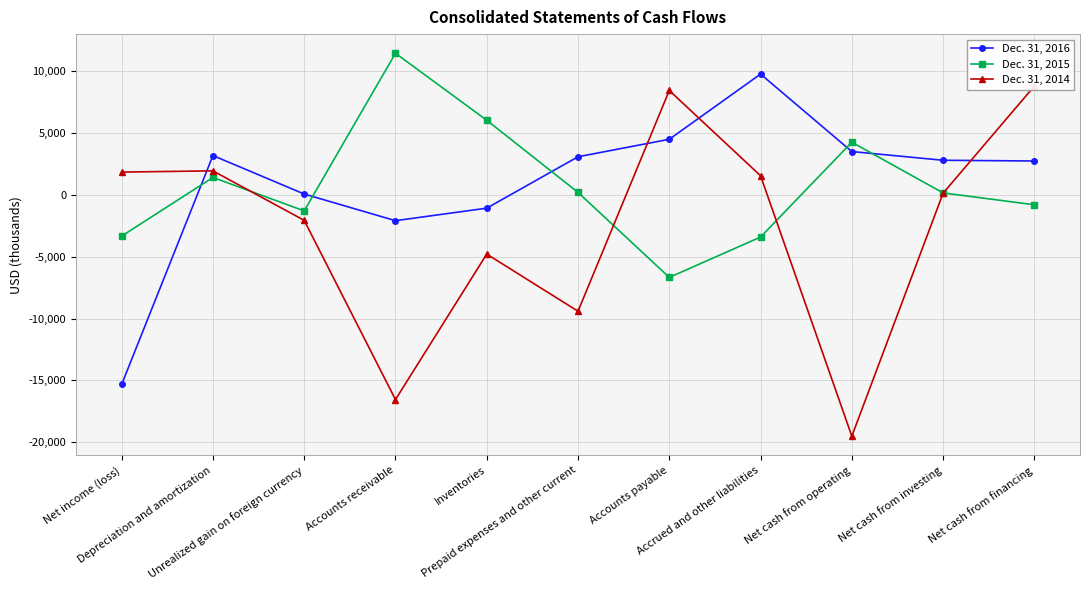

What is the sum of the Dec. 31, 2014 values at Net income (loss) and Net cash from investing?

1966